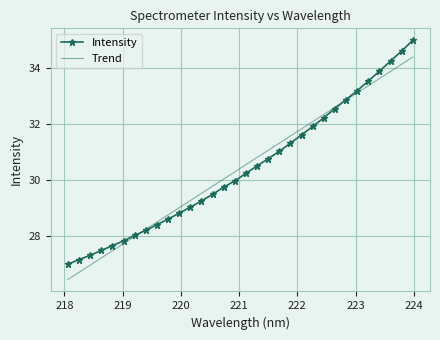

Which series has the widest spread of values?

Intensity